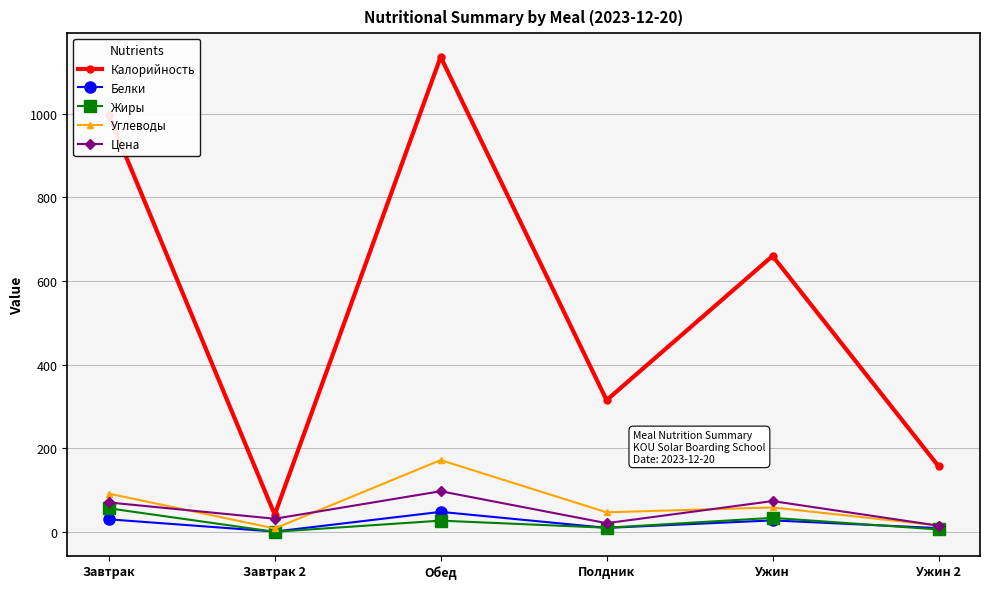

True or false: Калорийность and Жиры cross at least once.

False